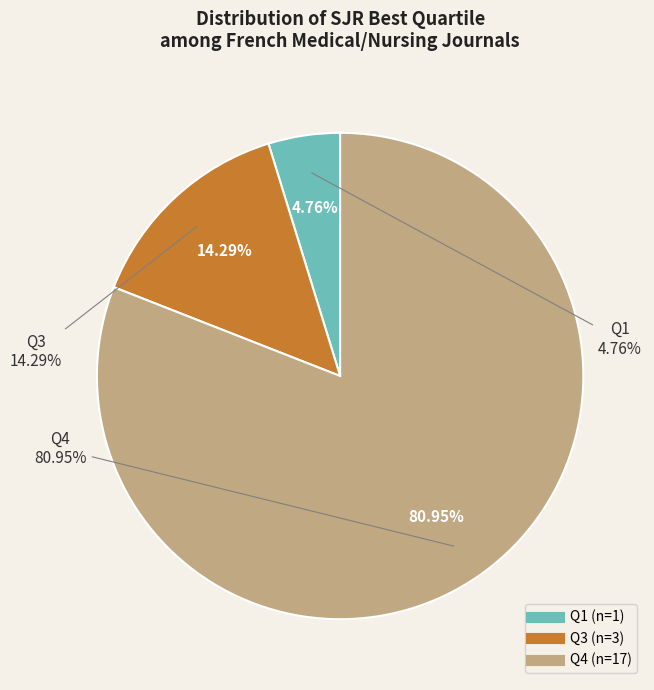

Which has a higher value, Q3 or Q1?

Q3